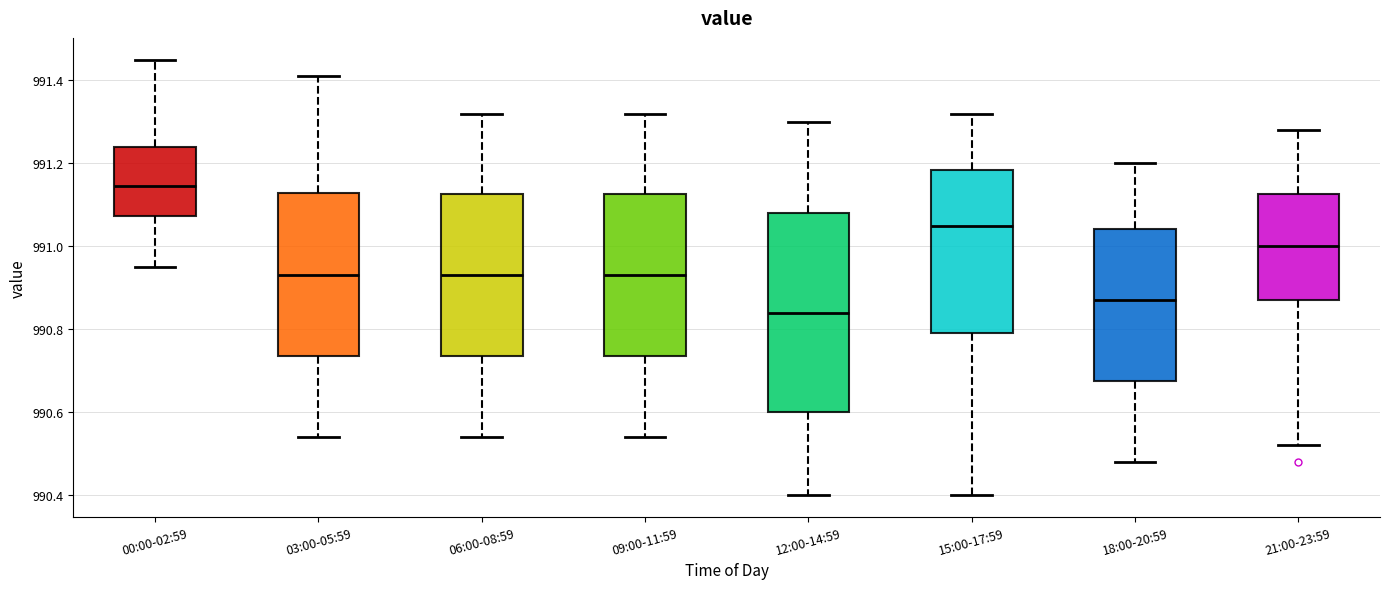

Where does the lower whisker of the box for 09:00-11:59 end on the y-axis? The values are not printed on the chart, so give them approximately, as read against the axis.

990.54